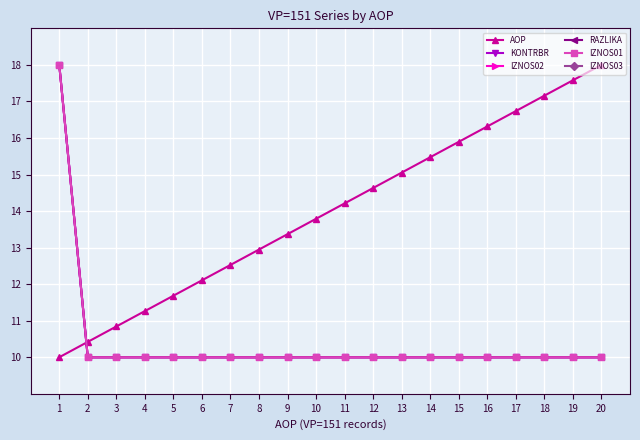

Count the number of data series in this chart.

6